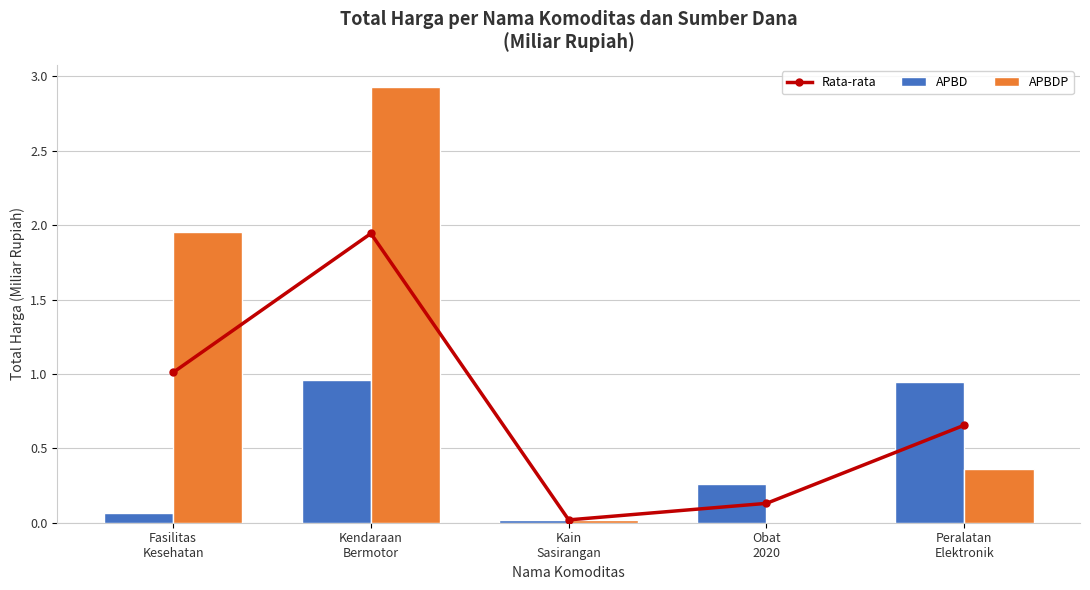

Which series has the largest total across all categories?

APBDP